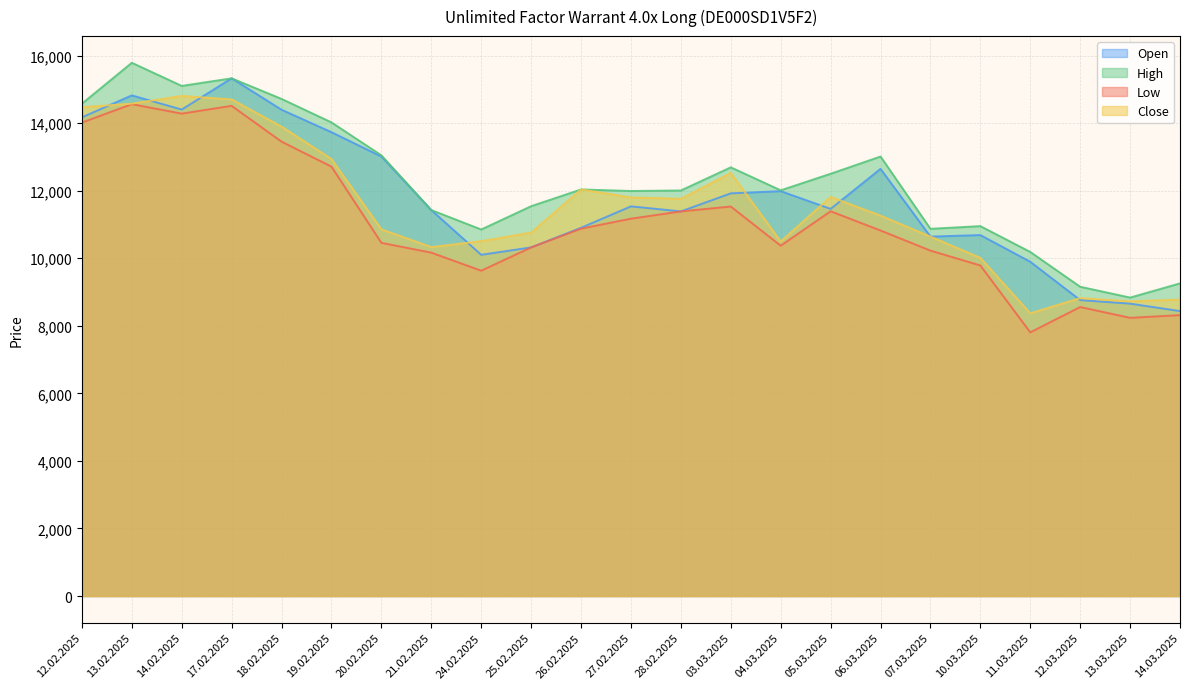

Is it true that High equals 12010 at 04.03.2025?

True